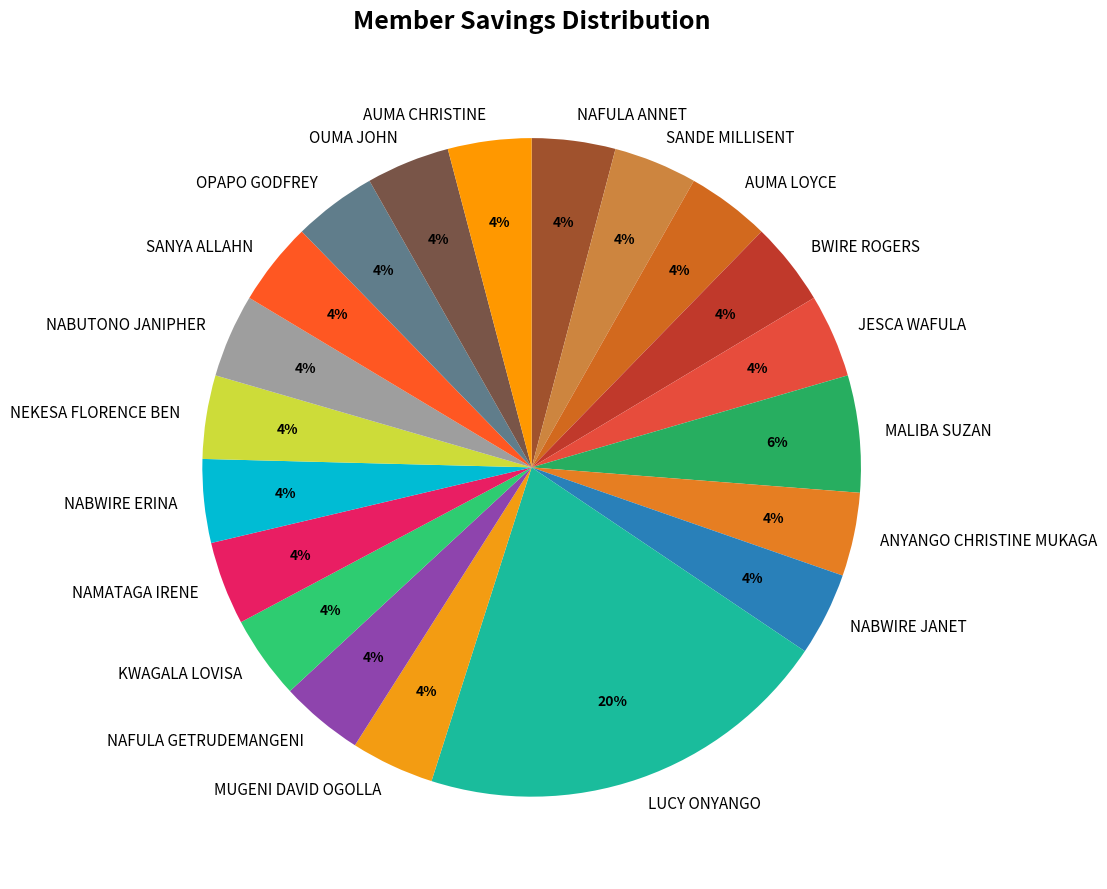

To the nearest percent, what is the difference between the largest and smallest slice percentages?

16%